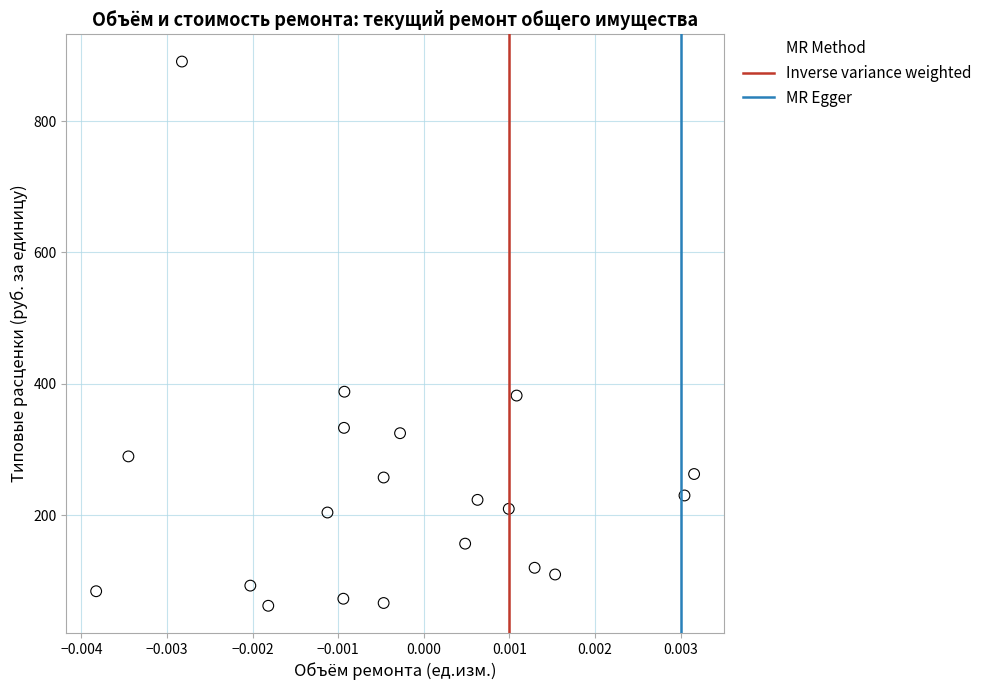

What is the range of Y values (max minus min)?

828.6